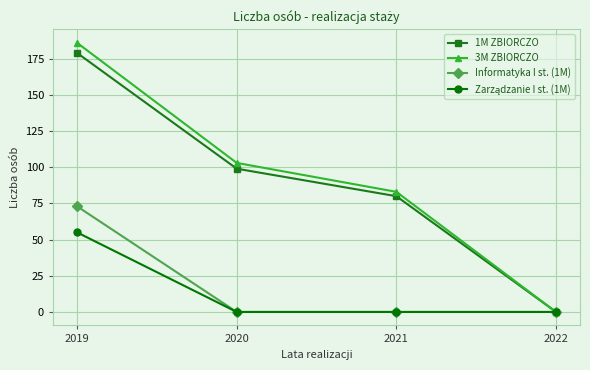

Which category has the highest value across all series?

2019